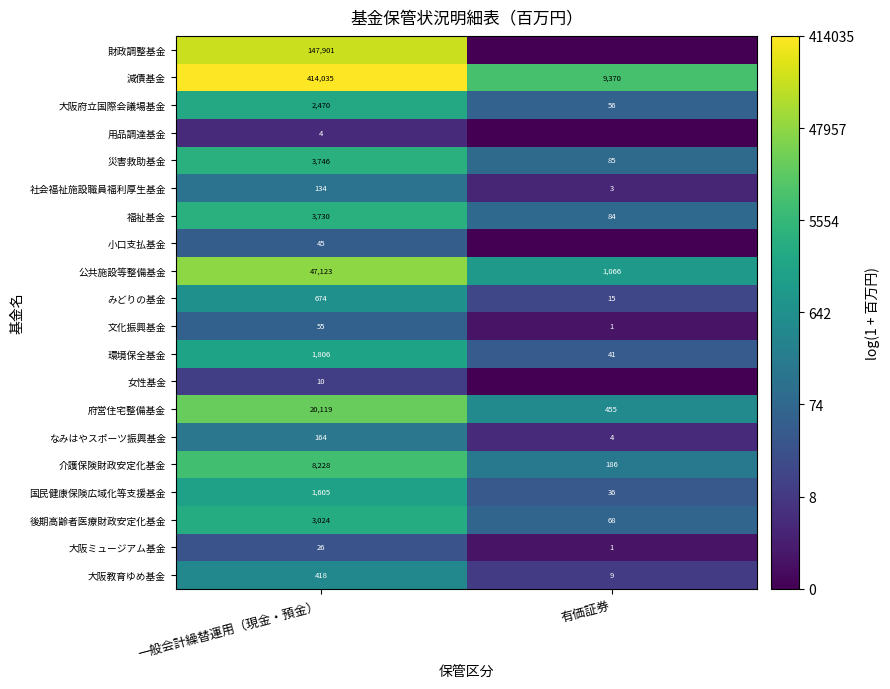

What value does the 府営住宅整備基金 series have at 有価証券, to the nearest 50?

450